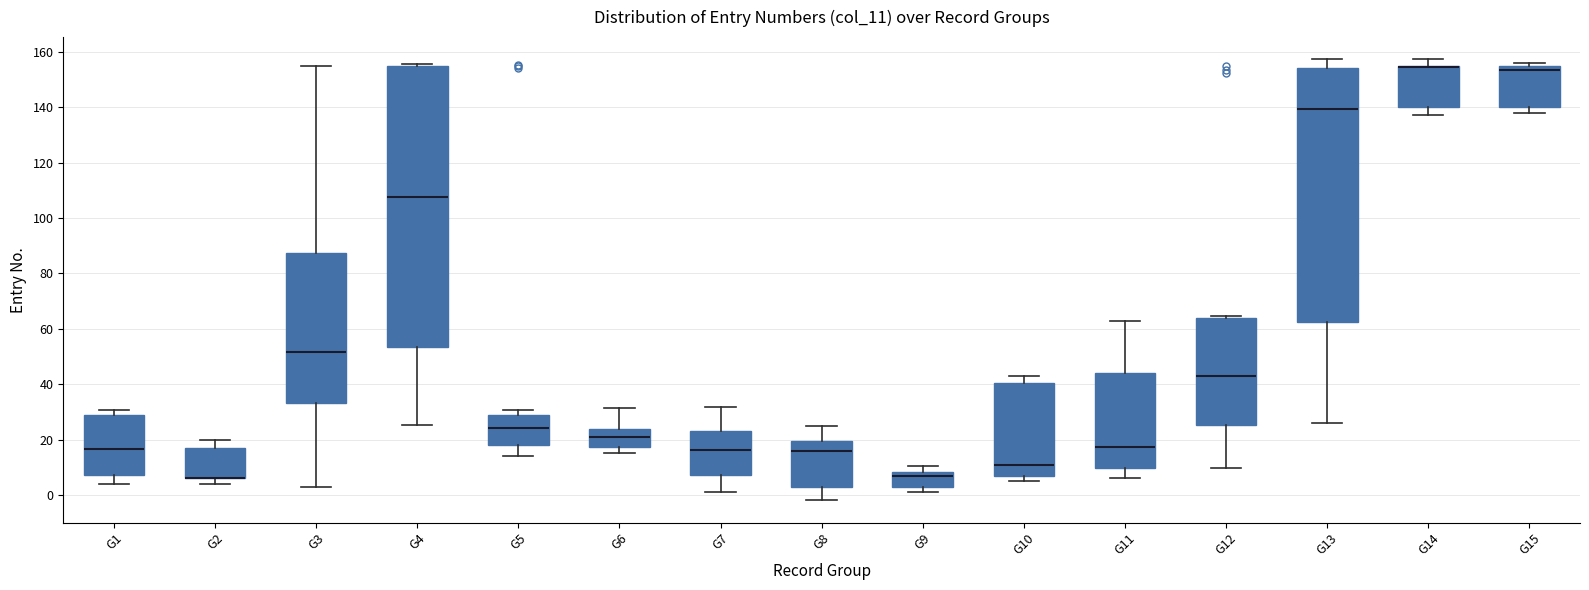

Comparing the boxes themselves (not the whiskers), which one is the tallest?

G4